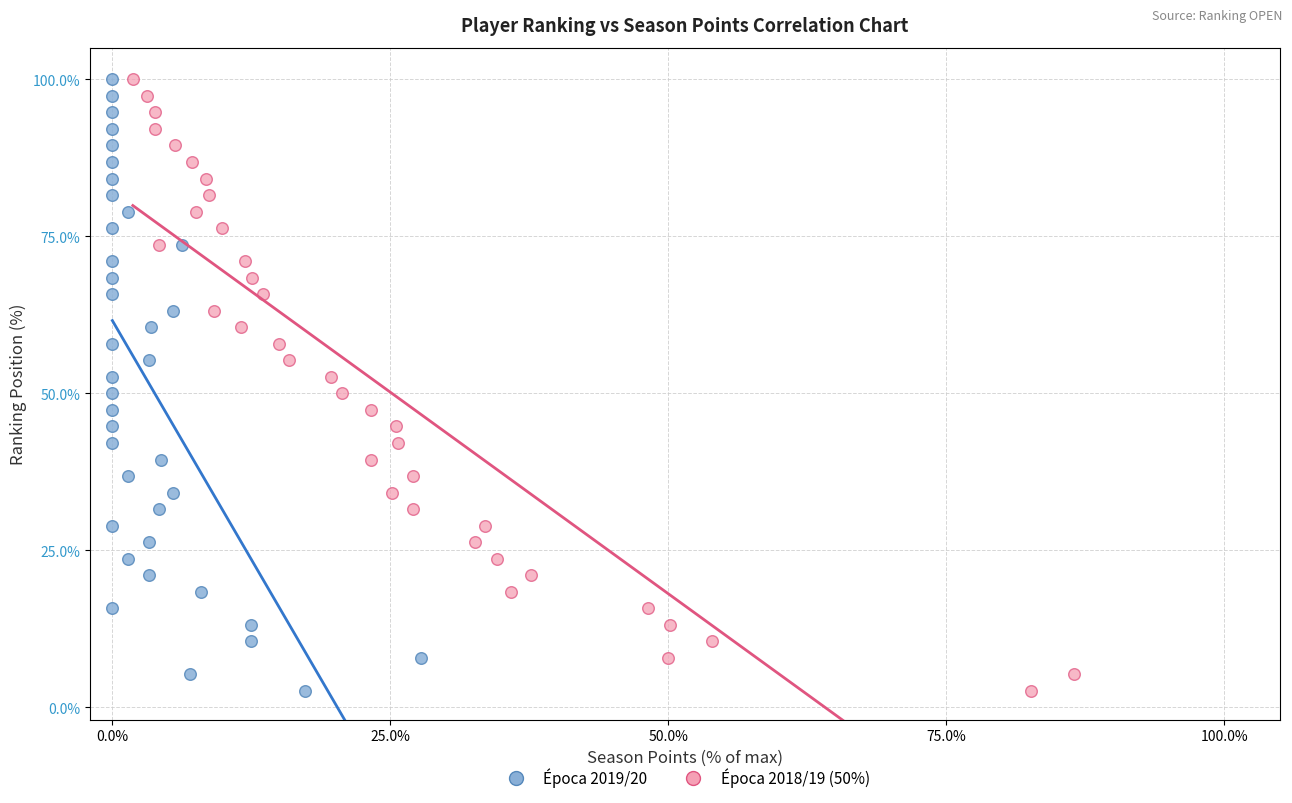

What are all the series names shown in the legend?

Época 2019/20, Época 2018/19 (50%)